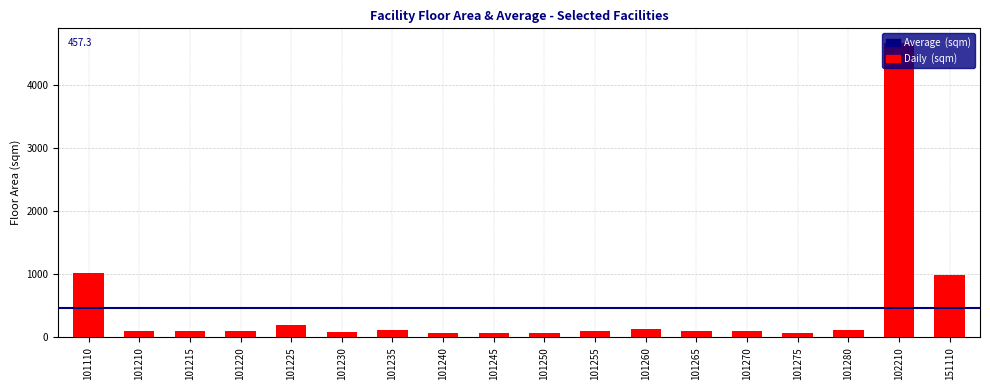

Is it true that the value at 101265 is 100.6?

True